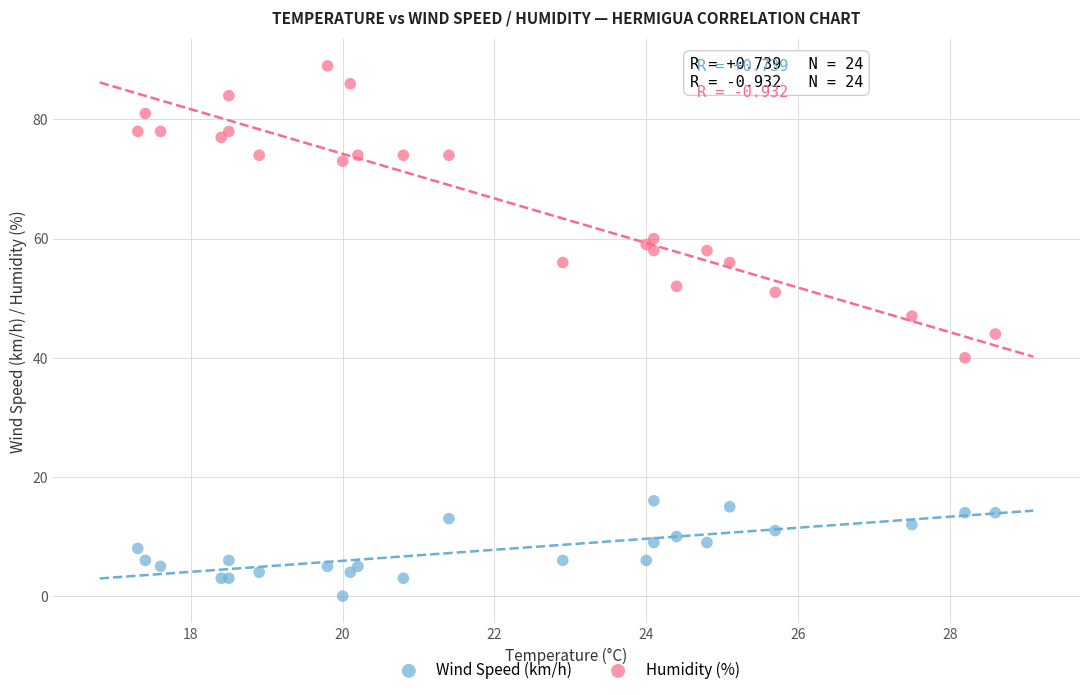

Which series reaches the minimum Y coordinate?

Wind Speed (km/h)